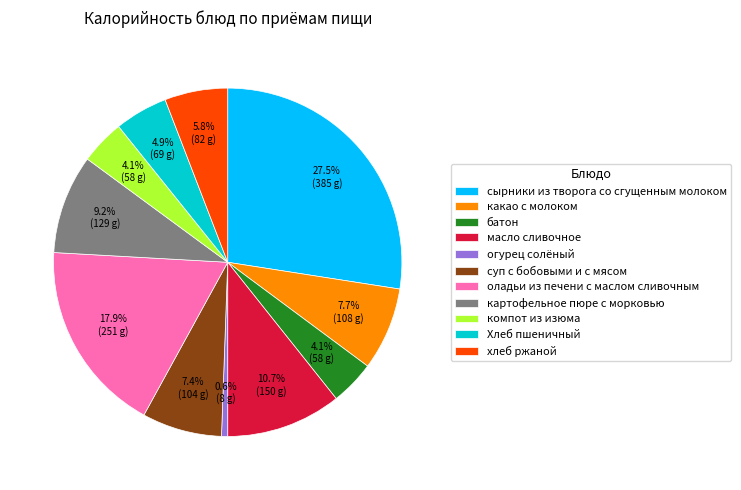

Combined, do оладьи из печени с маслом сливочным and компот из изюма account for over 50%?

No